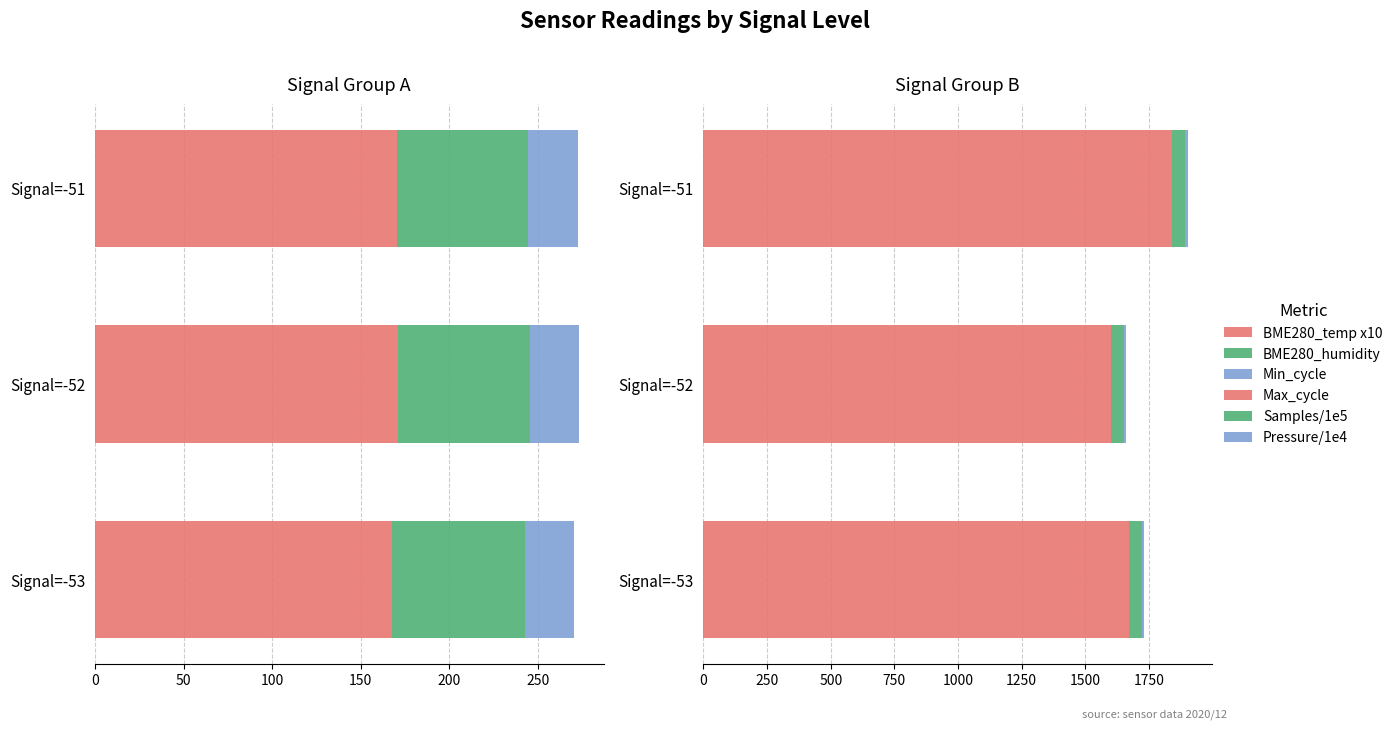

What is the sum of the BME280_temp x10 values at Signal=-52 and Signal=-51?

341.2